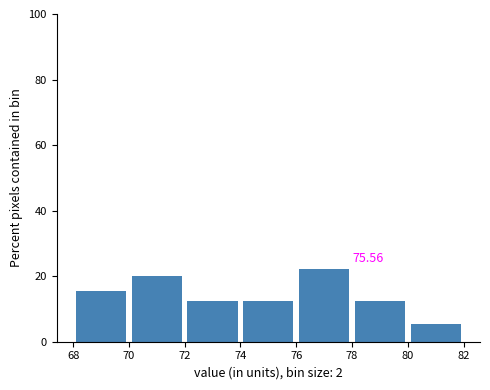

Over which range of the x-axis is the bar tallest?

76 to 78